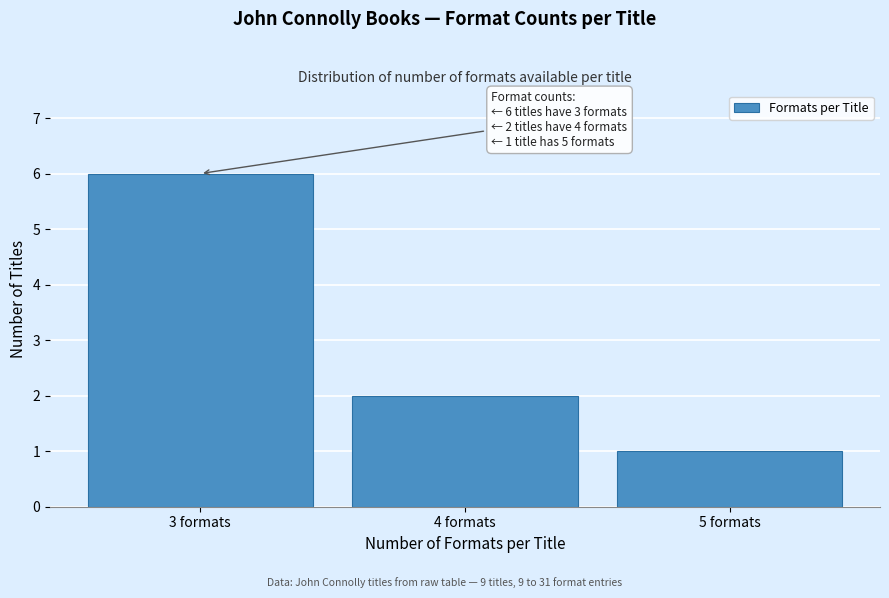

Reading left to right, transcribe all the data shown in this chart.

6	2	1